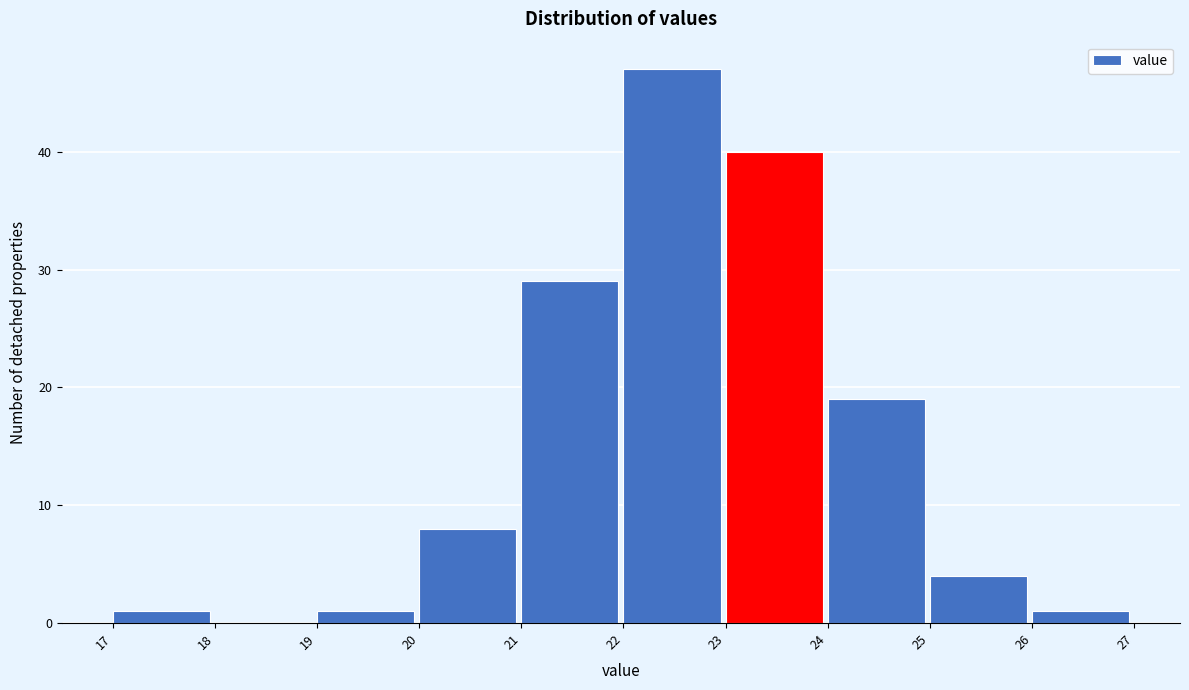

Reading left to right, transcribe this chart: for each bar, give the range it covers on the x-axis and its height. The values are not printed on the chart, so give them approximately, as read against the axis.

17 to 18: 1
18 to 19: 0
19 to 20: 1
20 to 21: 8
21 to 22: 29
22 to 23: 47
23 to 24: 40
24 to 25: 19
25 to 26: 4
26 to 27: 1